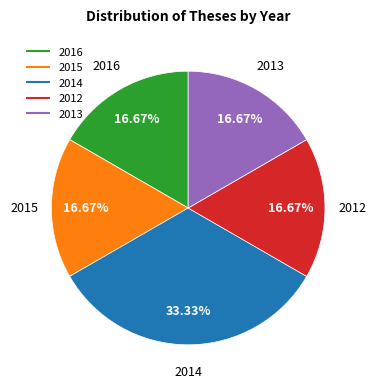

To the nearest percent, what is the average slice percentage?

20%